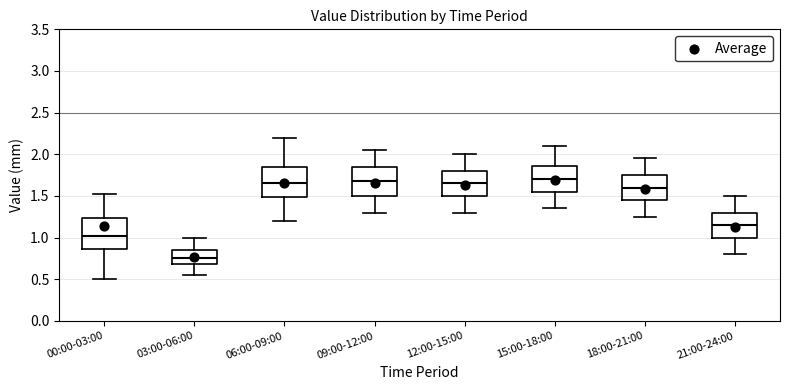

Reading left to right, transcribe this box plot: for each box, give where its median line is, the range the box spans, and where its two whiskers end, as read against the y-axis. The values are not printed on the chart, so give them approximately, as read against the axis.

00:00-03:00: median 1.05, box 0.85 to 1.25, whiskers 0.50 to 1.50
03:00-06:00: median 0.75, box 0.70 to 0.85, whiskers 0.55 to 1.00
06:00-09:00: median 1.65, box 1.50 to 1.85, whiskers 1.20 to 2.20
09:00-12:00: median 1.70, box 1.50 to 1.85, whiskers 1.30 to 2.05
12:00-15:00: median 1.65, box 1.50 to 1.80, whiskers 1.30 to 2.00
15:00-18:00: median 1.70, box 1.55 to 1.85, whiskers 1.35 to 2.10
18:00-21:00: median 1.60, box 1.45 to 1.75, whiskers 1.25 to 1.95
21:00-24:00: median 1.15, box 1.00 to 1.30, whiskers 0.80 to 1.50